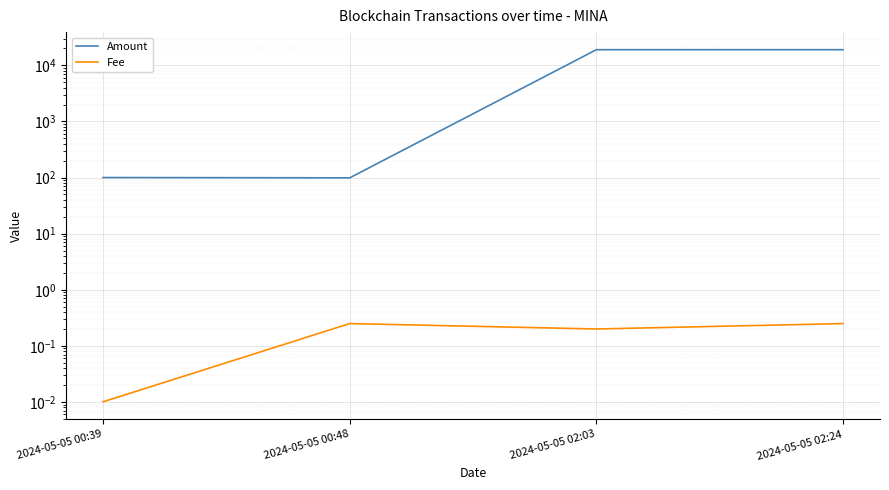

True or false: Amount and Fee cross at least once.

False